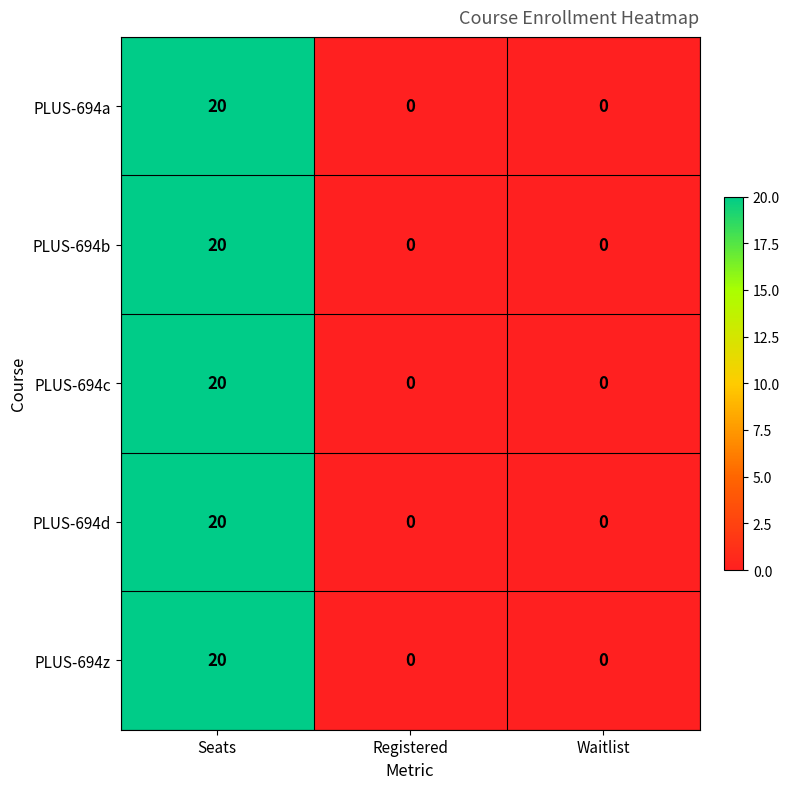

What is the maximum value shown in the chart?

20